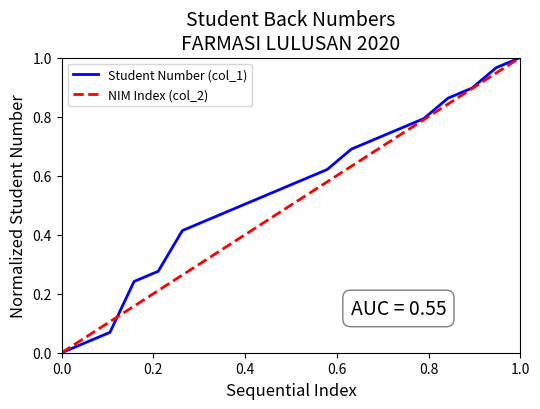

Which series has the largest total across all categories?

Student Number (col_1)